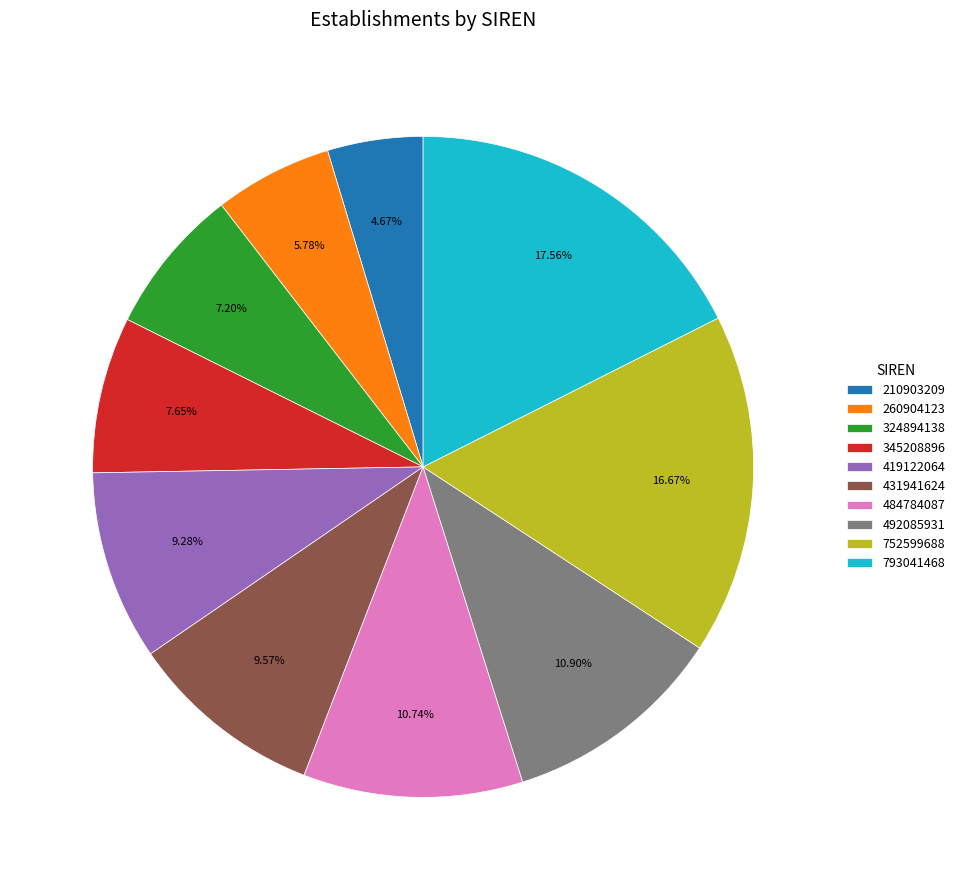

To the nearest percent, what is the difference between the 324894138 and 431941624 slice percentages?

2%